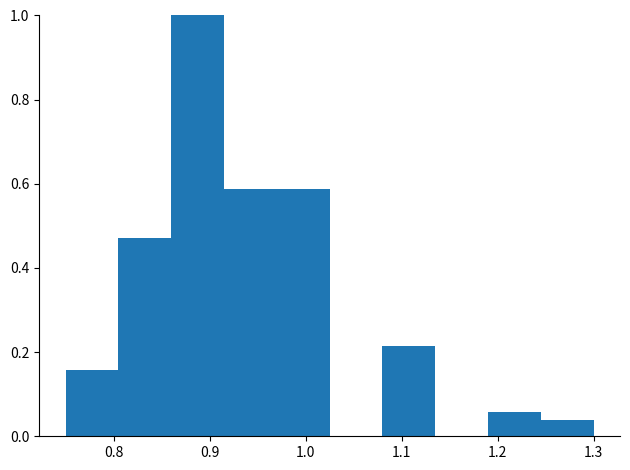

Reading left to right, list every bar in this chart as the range it spans on the x-axis followed by its height. Neither the bar edges nor the heights are printed on the chart, so give them approximately, as read against the axes.

0.750 to 0.805: 0.16
0.805 to 0.860: 0.48
0.860 to 0.915: 1.00
0.915 to 0.970: 0.58
0.970 to 1.025: 0.58
1.025 to 1.080: 0
1.080 to 1.135: 0.22
1.135 to 1.190: 0
1.190 to 1.245: 0.06
1.245 to 1.300: 0.04